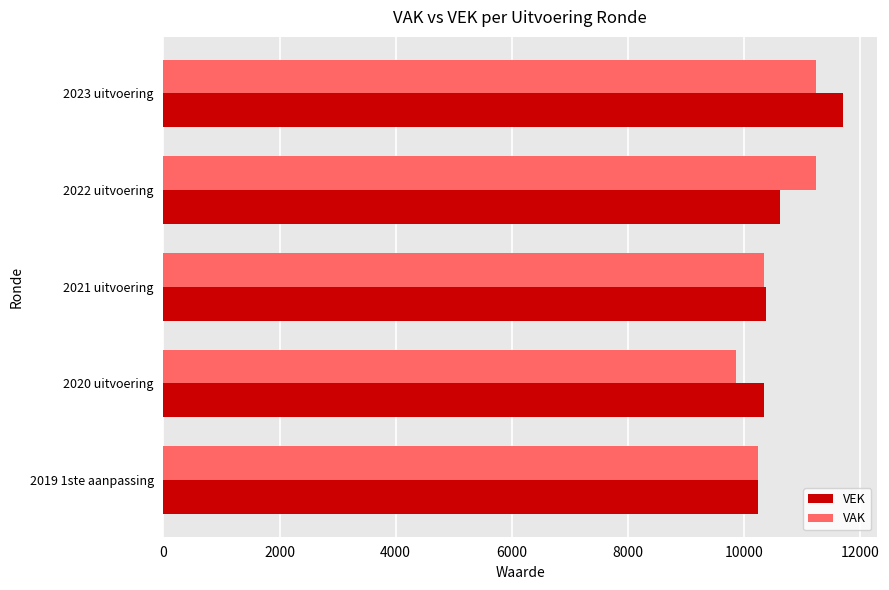

Which series changed the most between 2022 uitvoering and 2019 1ste aanpassing?

VAK